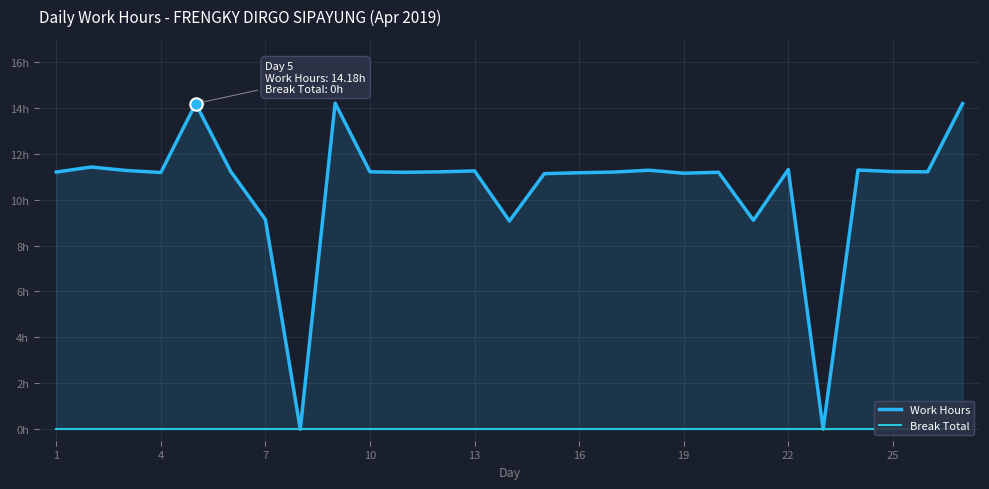

What are all the series names shown in the legend?

Work Hours, Break Total